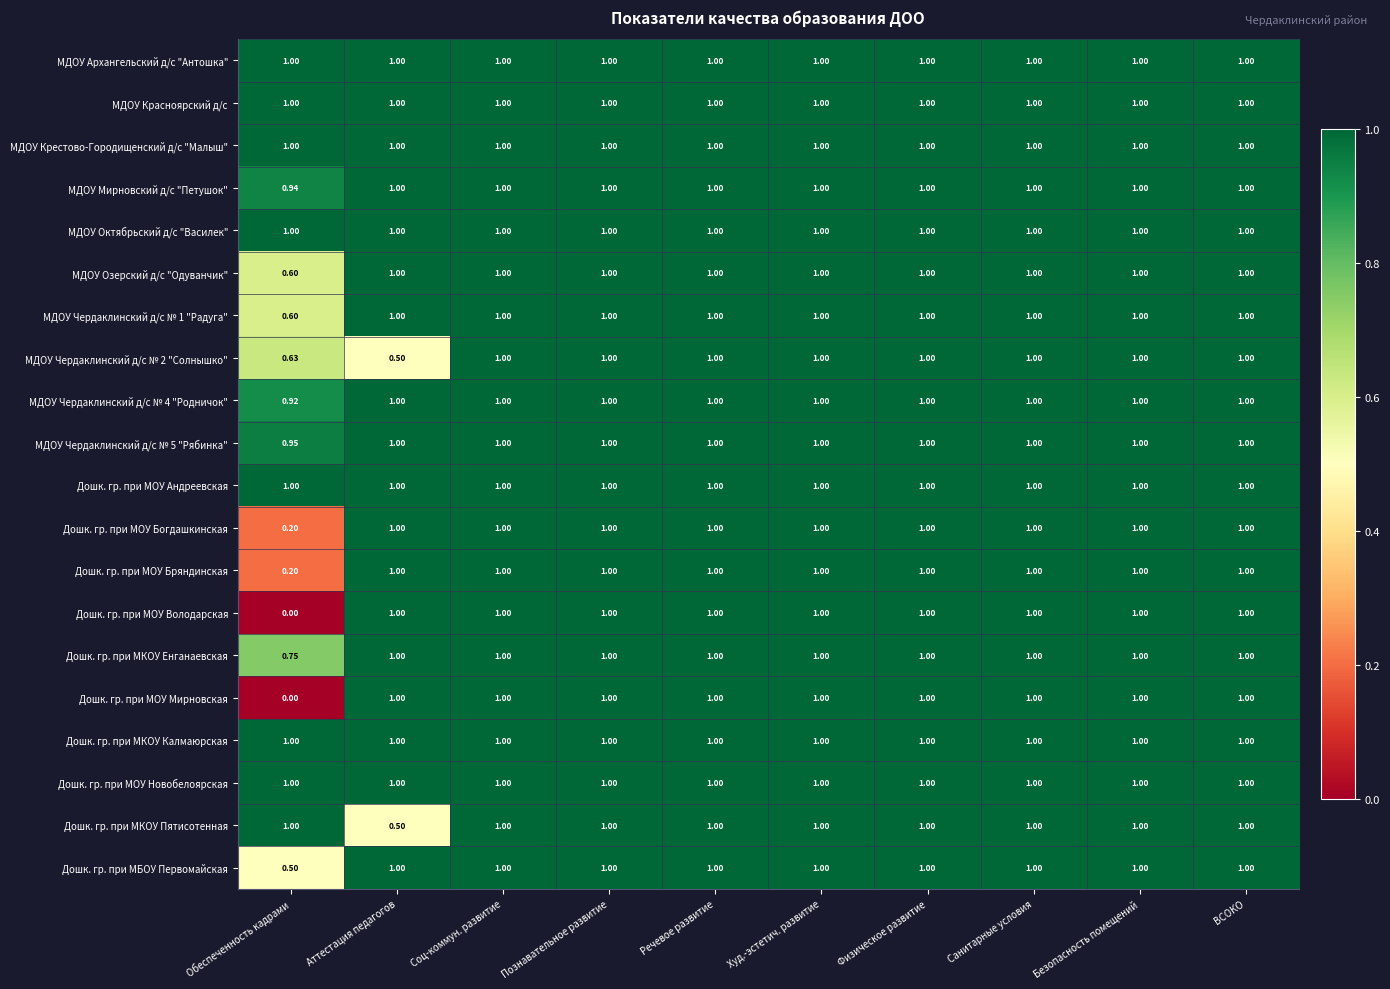

Where is МДОУ Мирновский д/с "Петушок" nearest to the value 0?

Обеспеченность кадрами